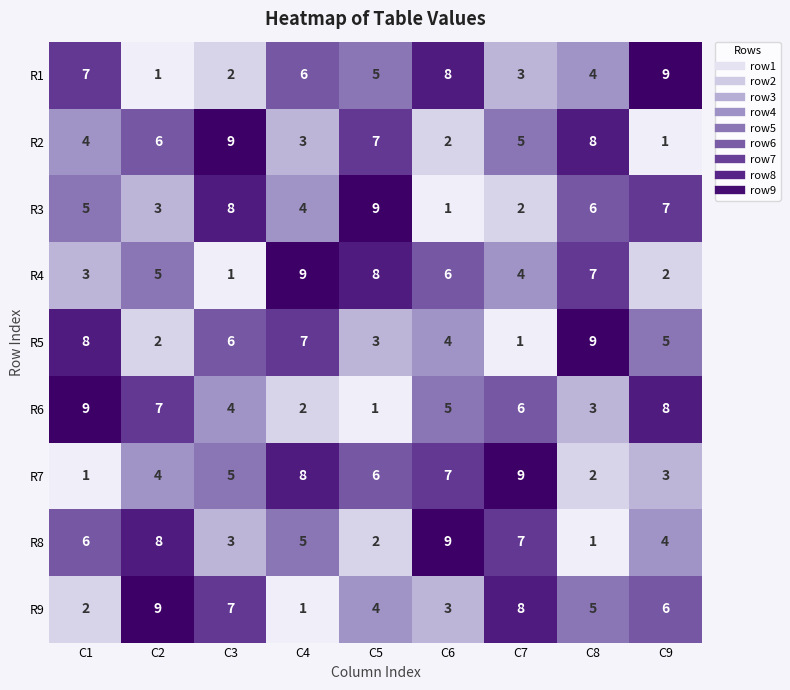

What is the maximum value shown in the chart?

9